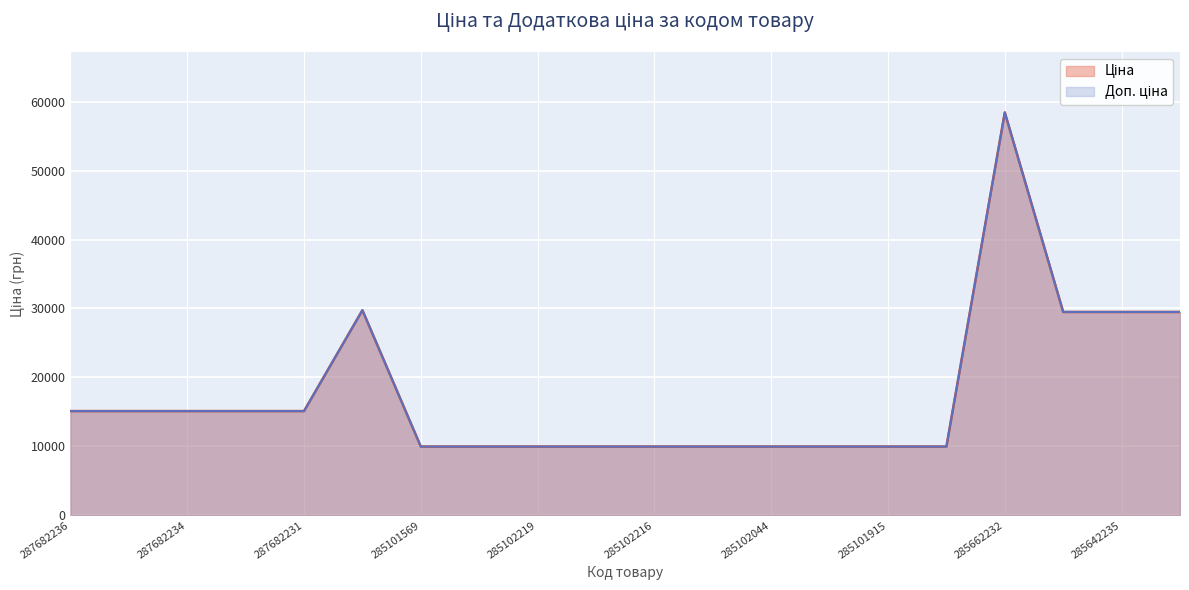

Does the chart display data point markers on the line(s)?

No